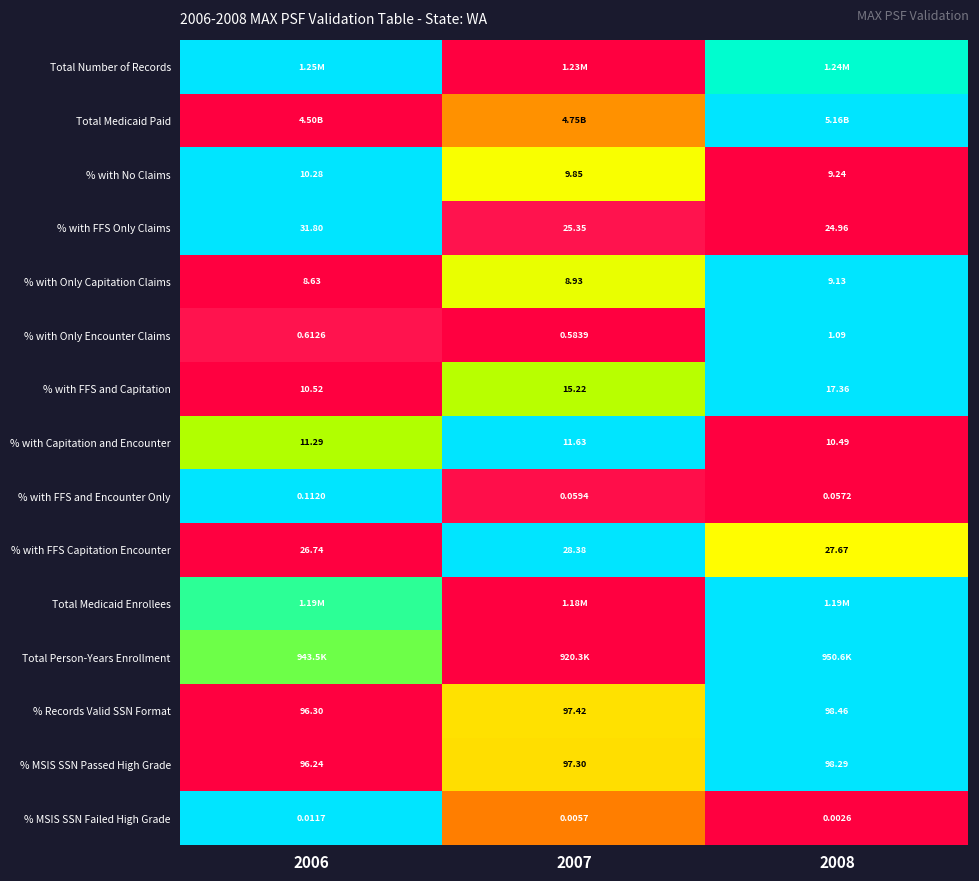

Which category has the highest value in the % with FFS Only Claims series?

2006